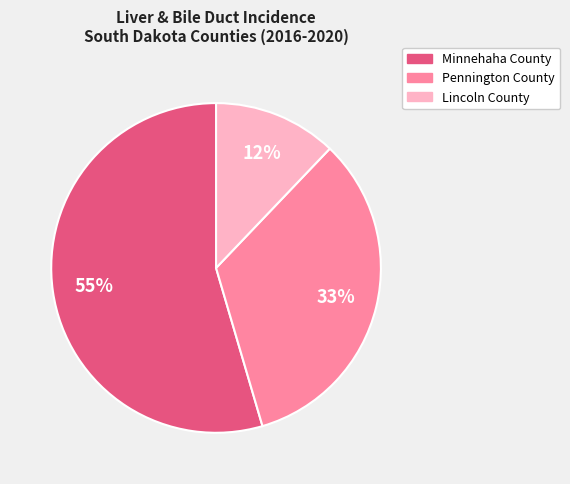

Count the number of slices in the pie.

3